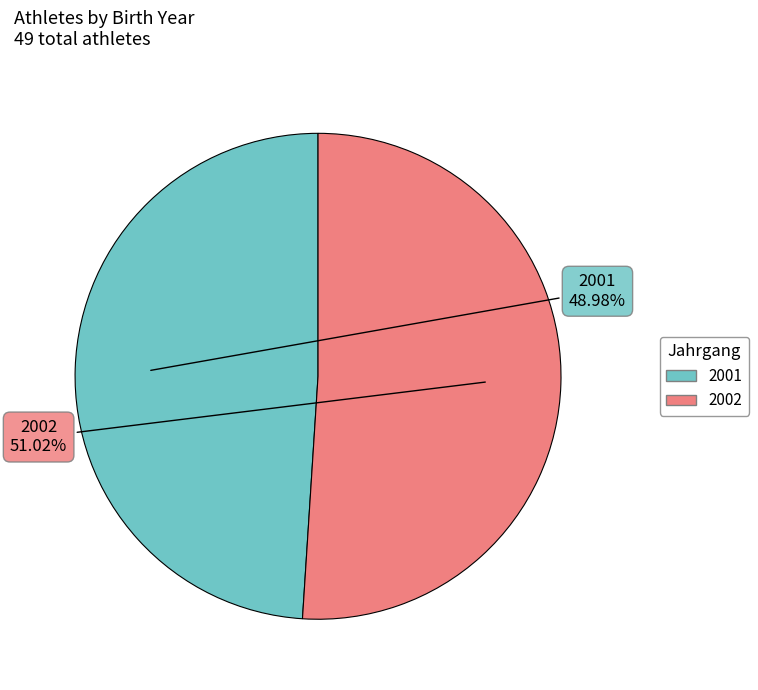

Rank the categories by value from highest to lowest.

2002, 2001